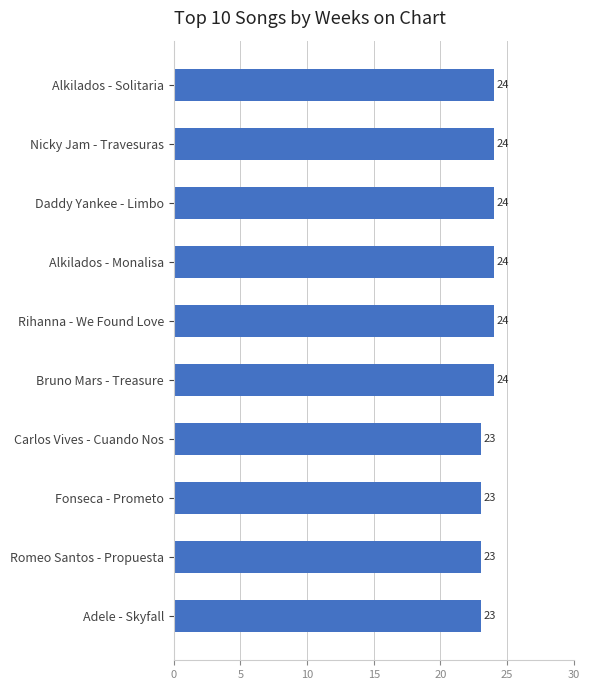

What is the minimum value shown in the chart?

23